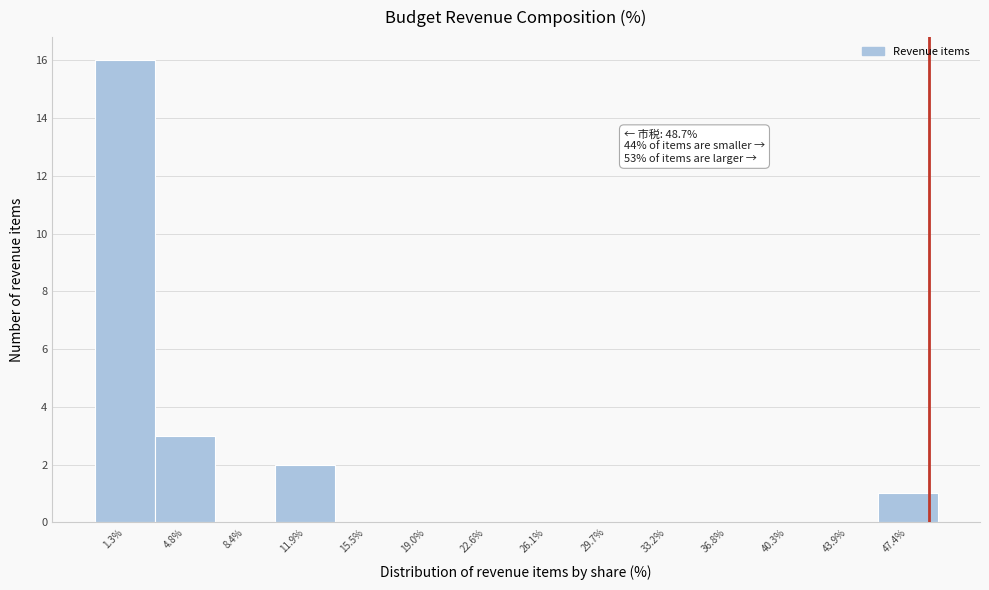

Which range on the x-axis has the tallest bar?

-0.50 to 3.05